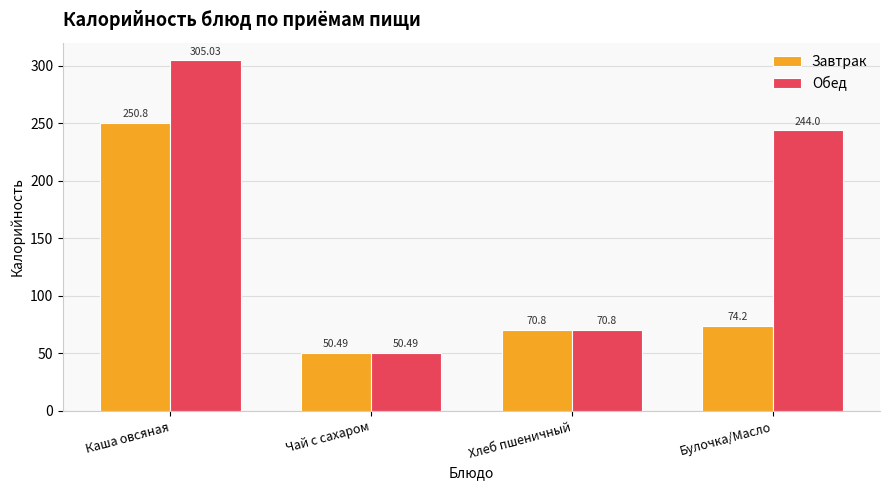

How many groups of bars are there?

4